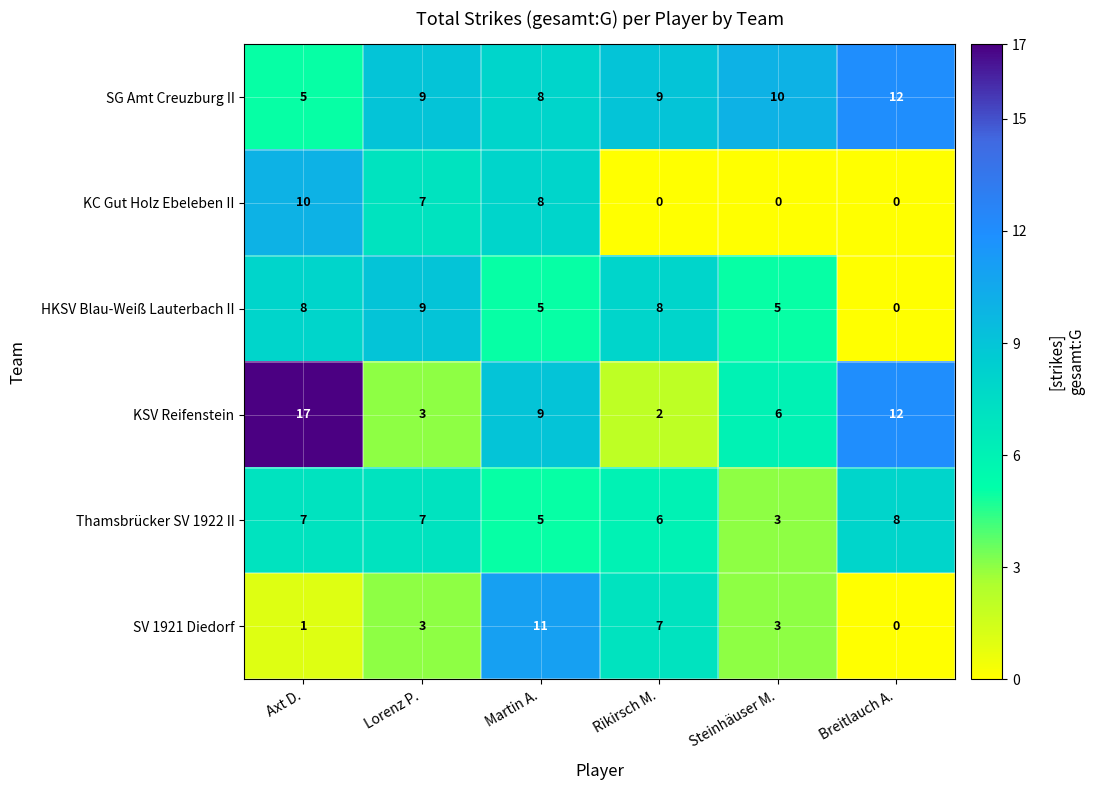

Which label corresponds to the largest value in the chart?

Axt D.